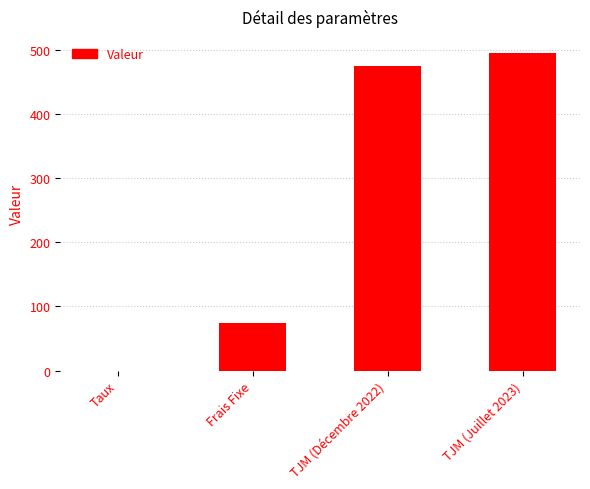

Read the value at TJM (Juillet 2023).

495.0